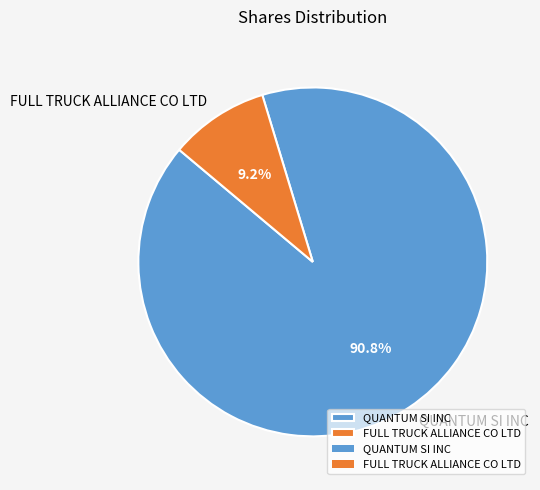

What is the ratio of the value at QUANTUM SI INC to the value at FULL TRUCK ALLIANCE CO LTD?

9.9